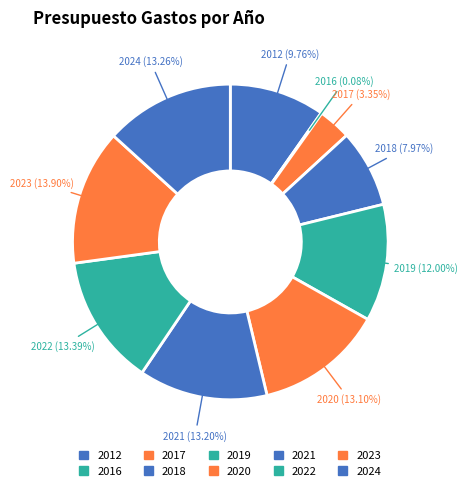

Which slice is the smallest?

2016